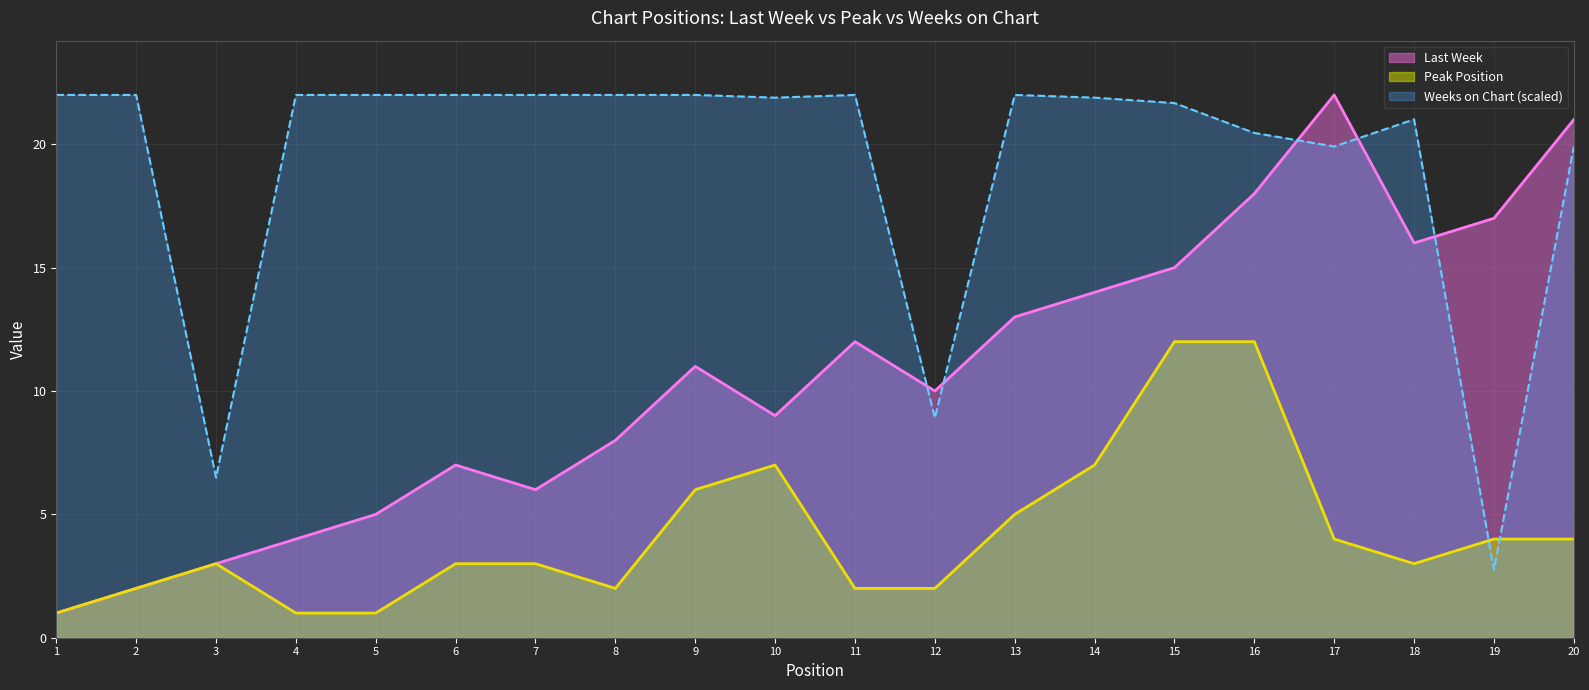

At which label does Peak Position first exceed 3?

9